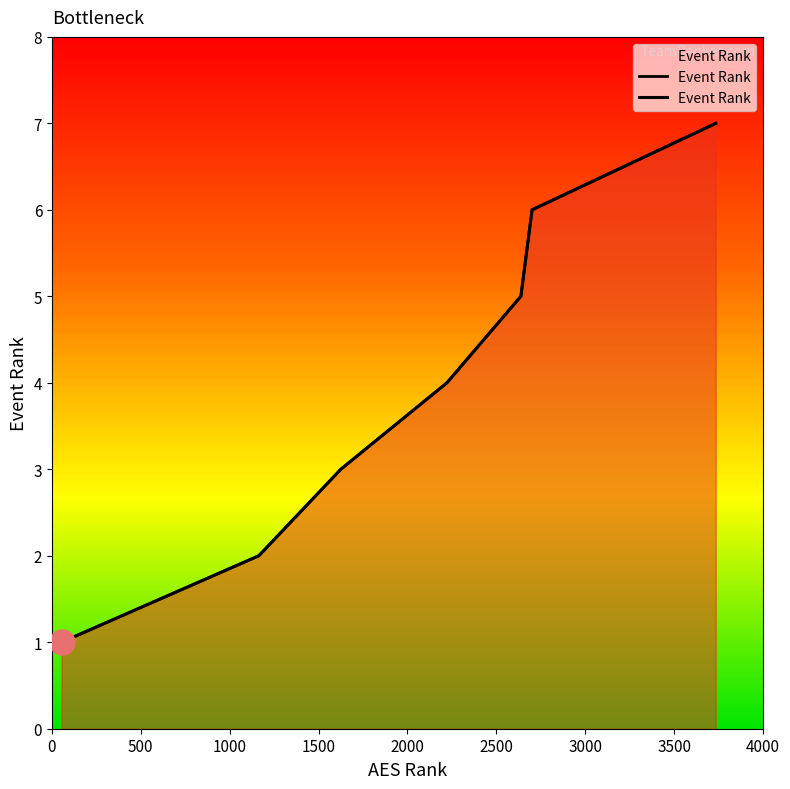

How many lines are shown in the chart?

1